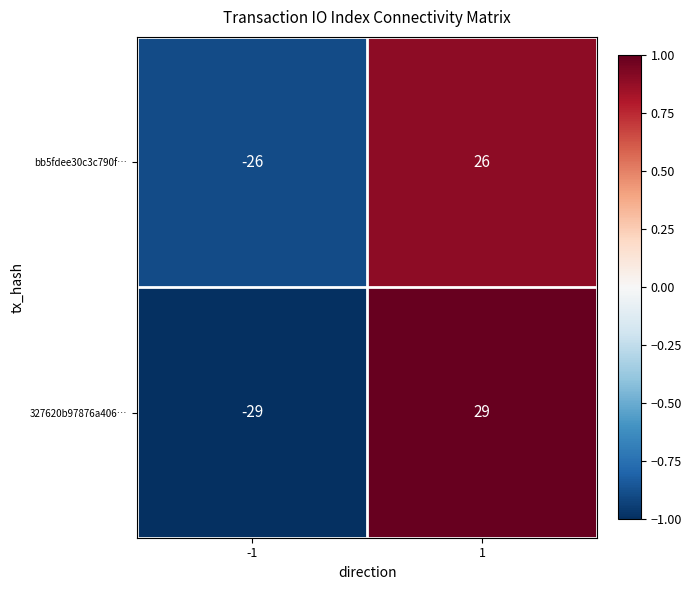

At which category is the sum across all series the highest?

1